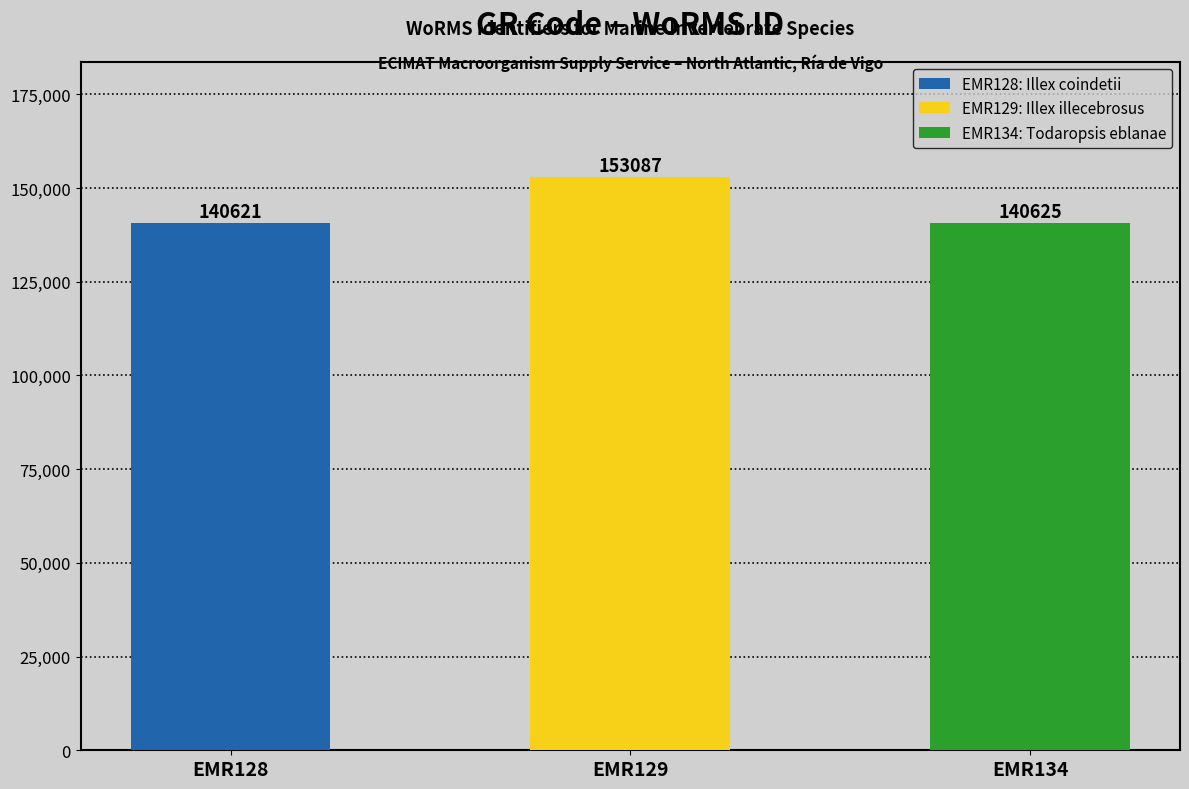

How many series are shown in this chart?

1